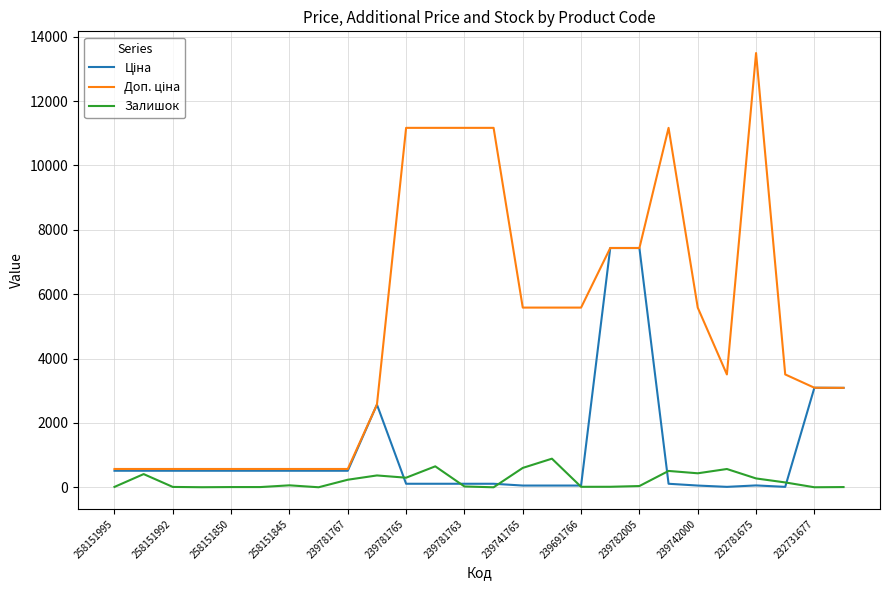

How many lines are shown in the chart?

3